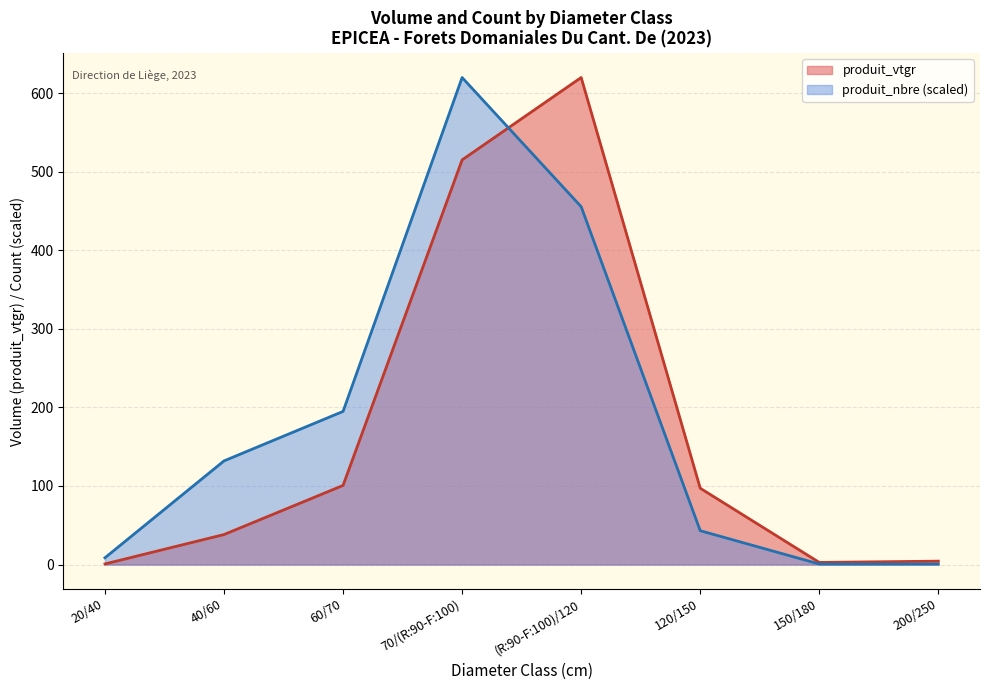

After their last crossing, which series has the higher values: produit_nbre or produit_vtgr?

produit_vtgr